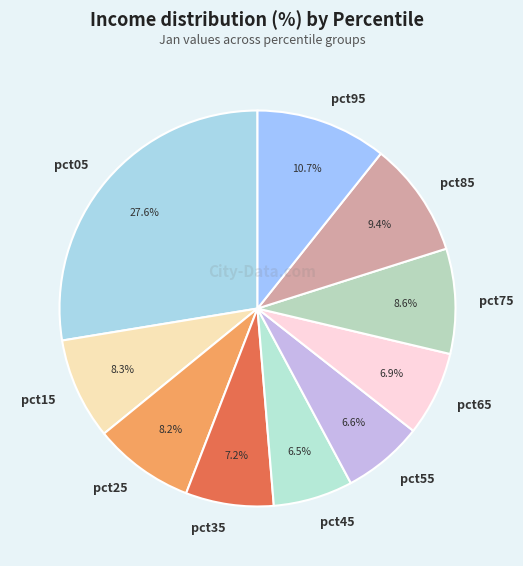

How many slices are in this pie chart?

10